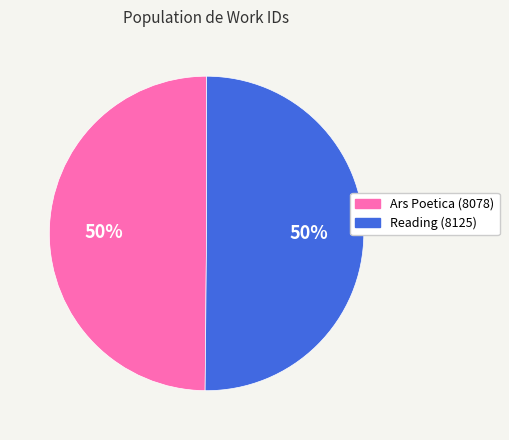

Do Reading (8125) and Ars Poetica (8078) together represent more than half of the pie?

Yes